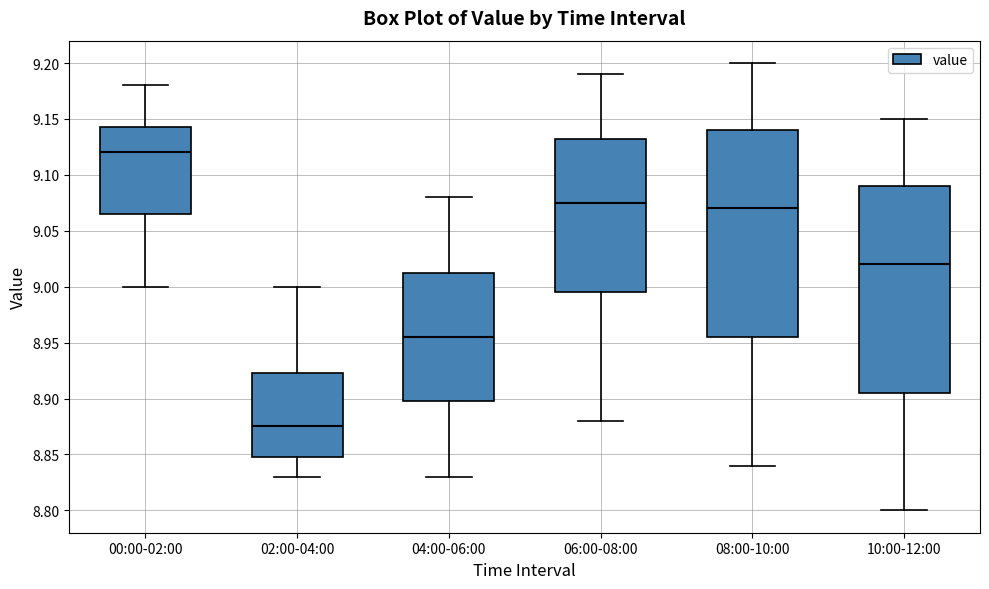

Which box's median line is the lowest?

02:00-04:00